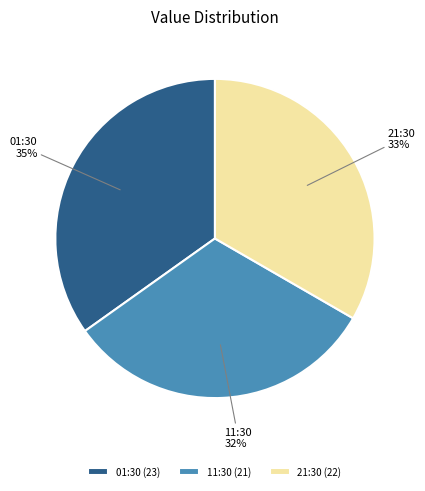

Combined, do 21:30 and 11:30 account for over 50%?

Yes